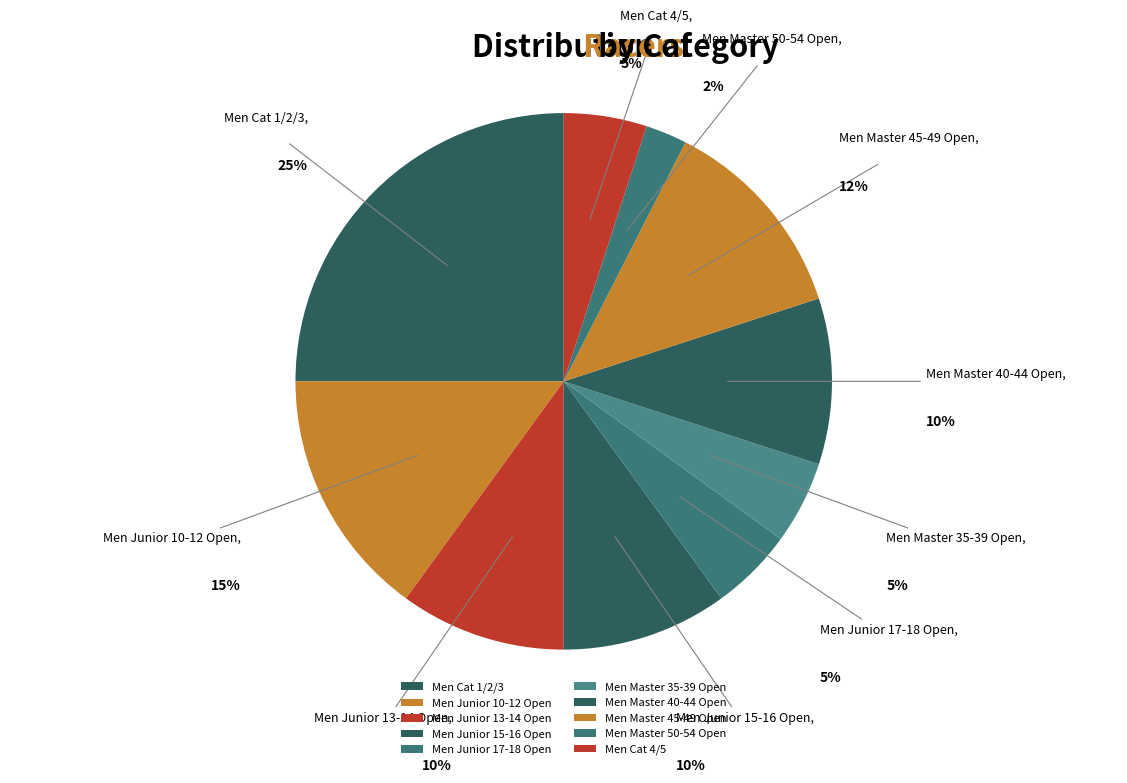

The Men Cat 4/5 slice represents 19% of the pie. True or false?

False